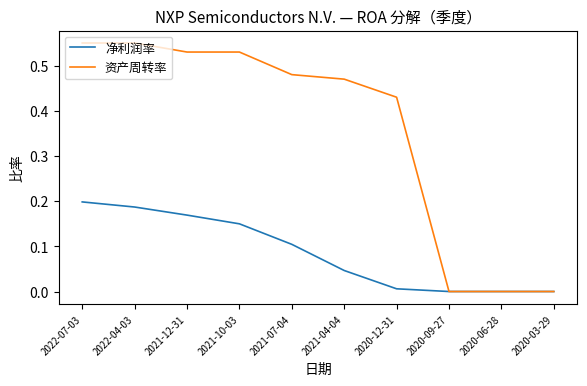

Which series has the largest total across all categories?

资产周转率